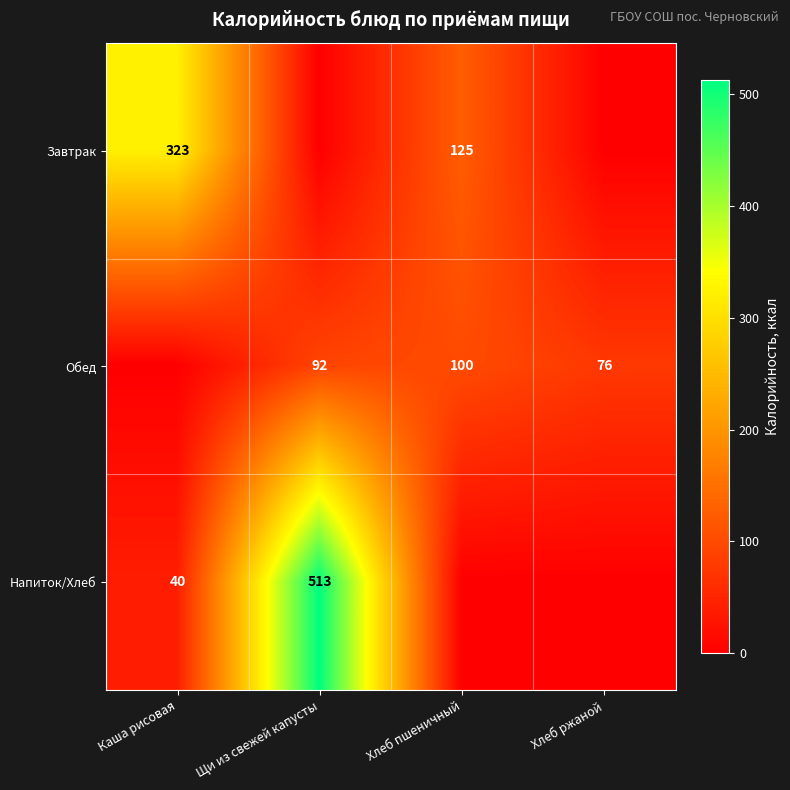

How many distinct data groups are displayed?

3